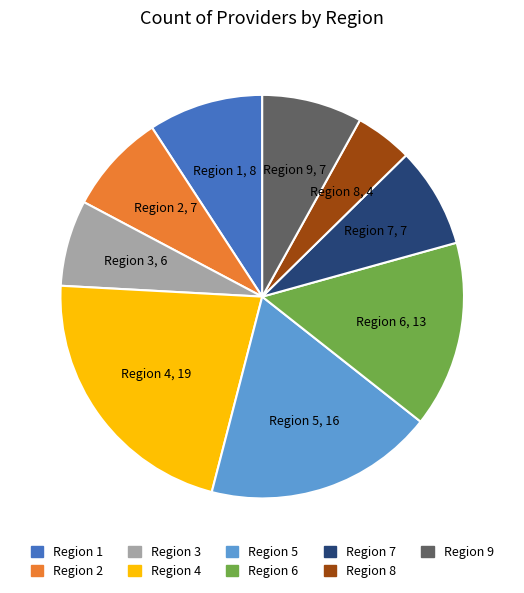

Combined, do Region 8 and Region 6 account for over 50%?

No